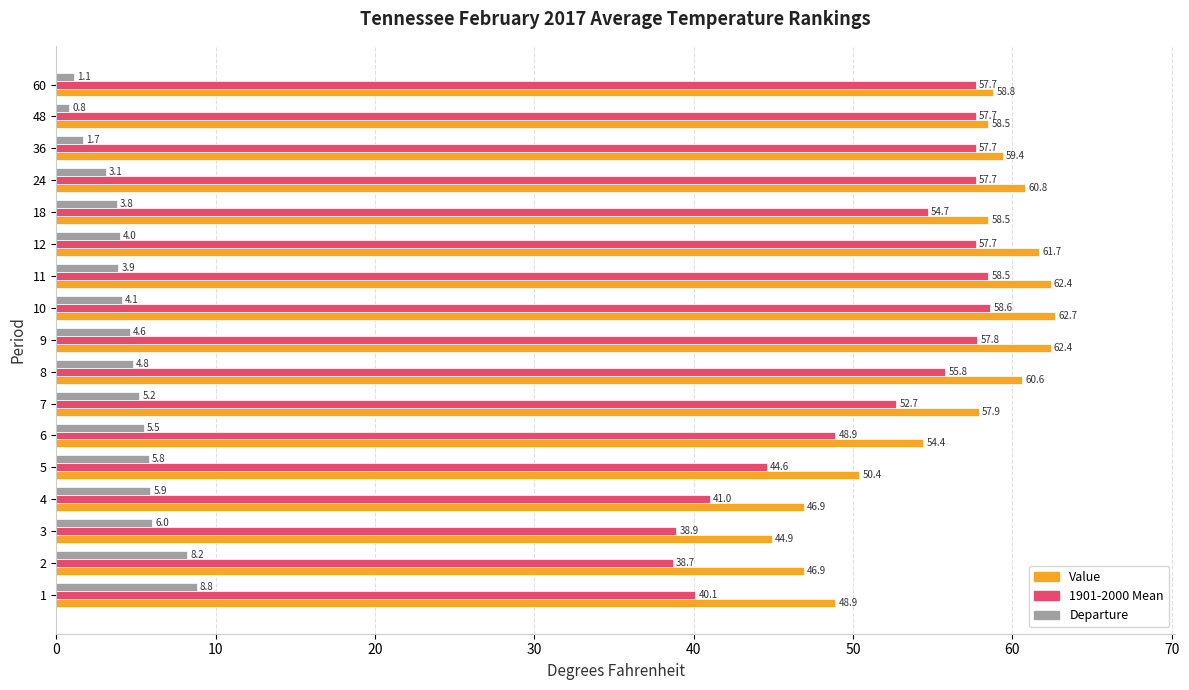

Which series has the widest spread of values?

1901-2000 Mean